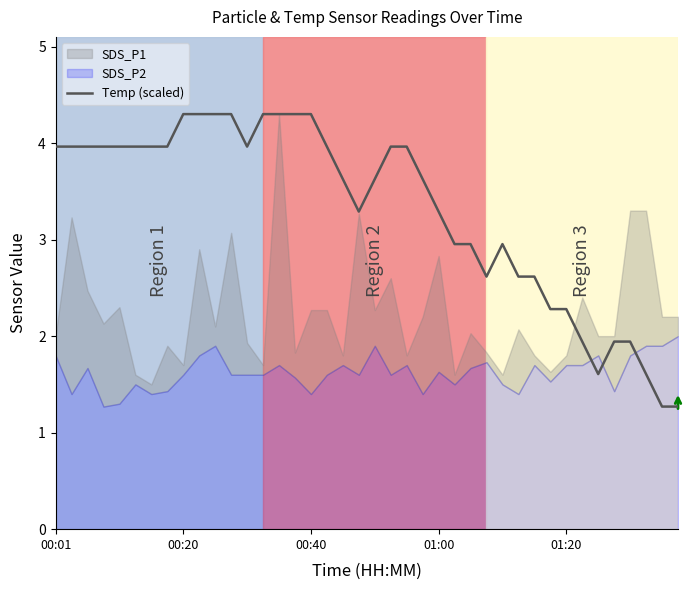

How many data points are less than 3?

15